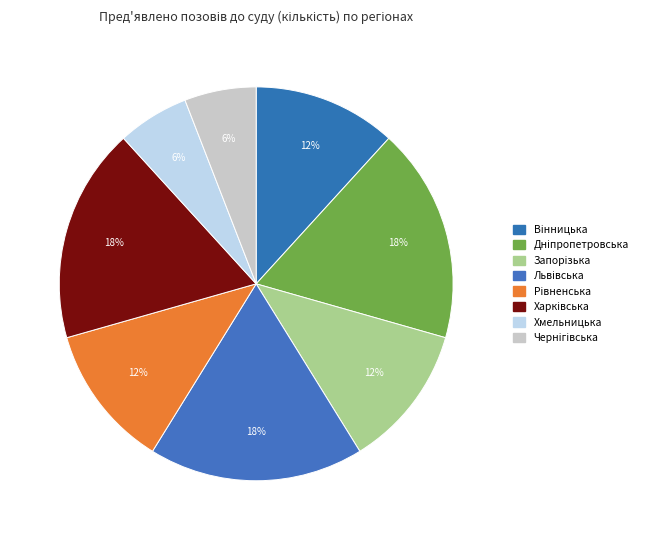

How many slices are in this pie chart?

8